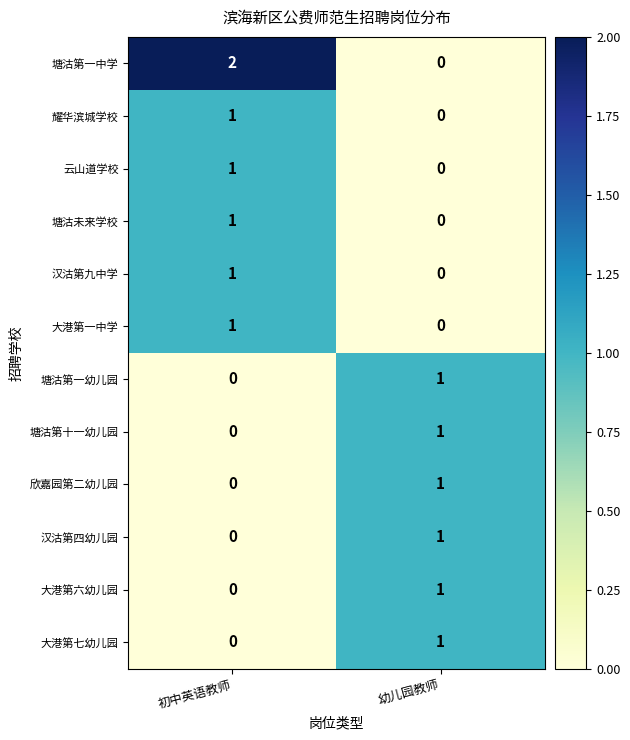

Which series has the largest total across all categories?

塘沽第一中学